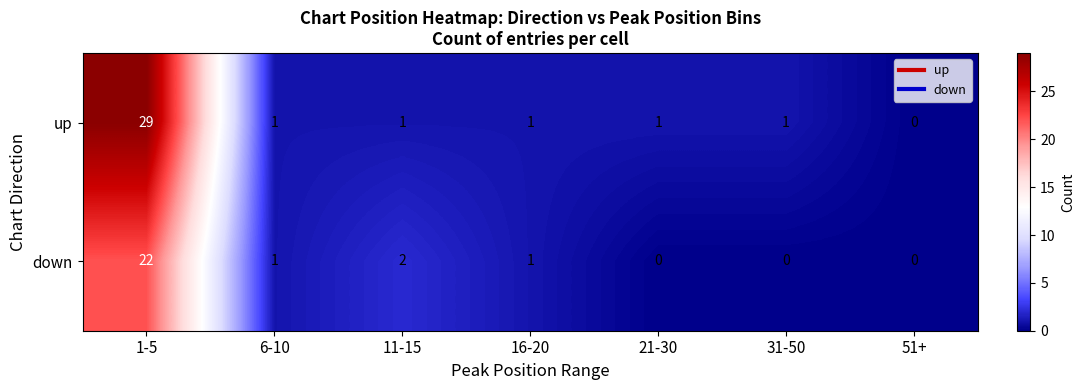

Where is down nearest to the value 11?

11-15